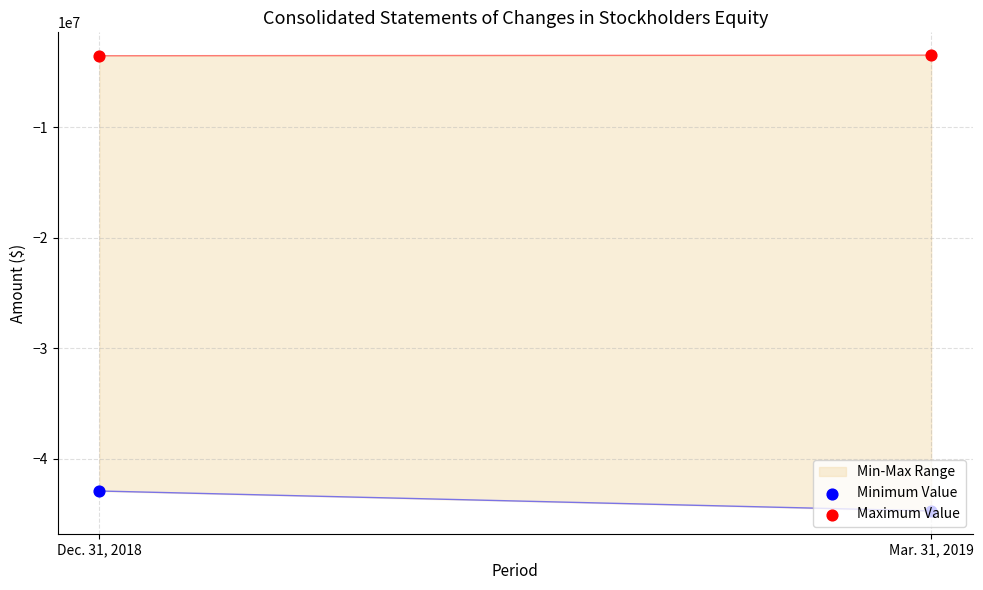

At how many categories does at least one series exceed -42912145?

2